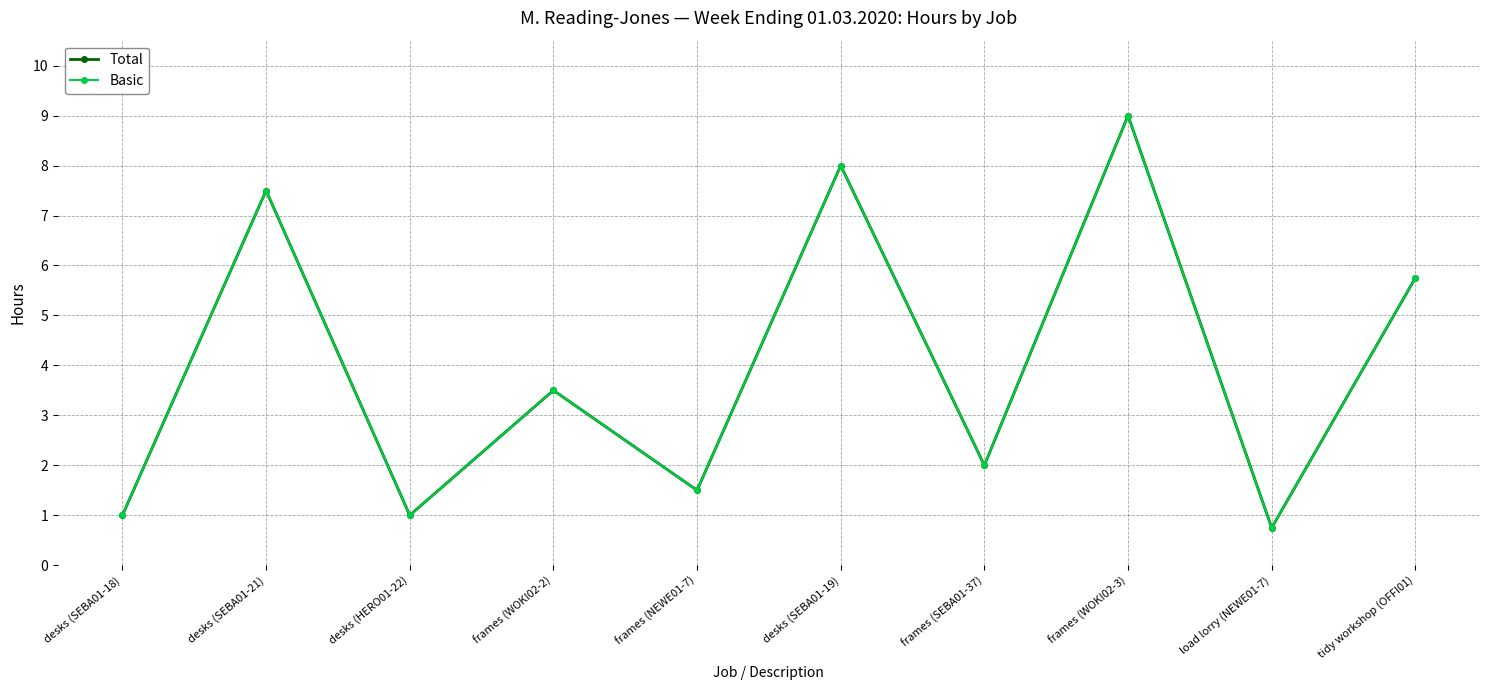

What value does the Total series have at load lorry (NEWE01-7)?

0.8